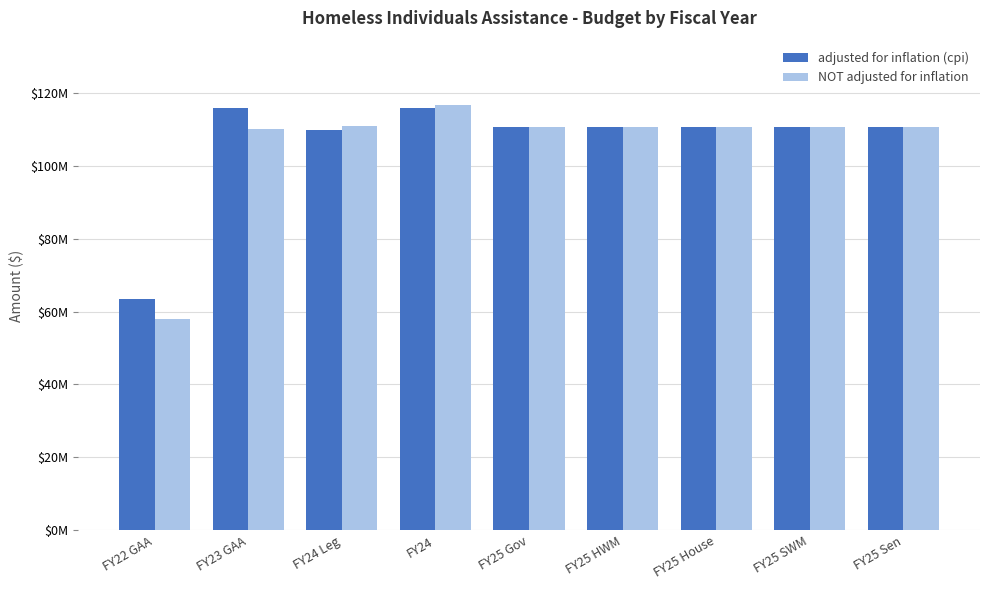

Which series changed the most between FY24 and FY25 Sen?

NOT adjusted for inflation